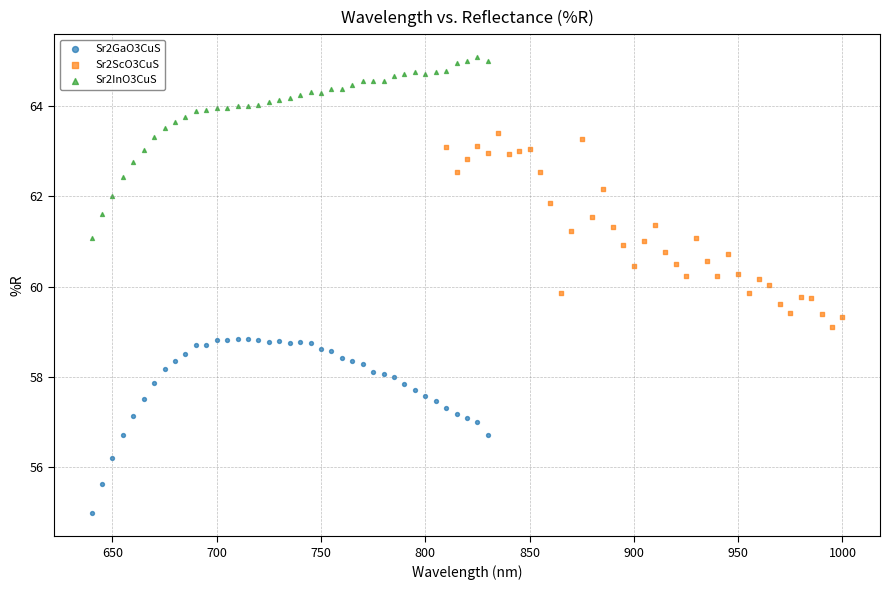

Which series contains the lowest Y value?

Sr2GaO3CuS